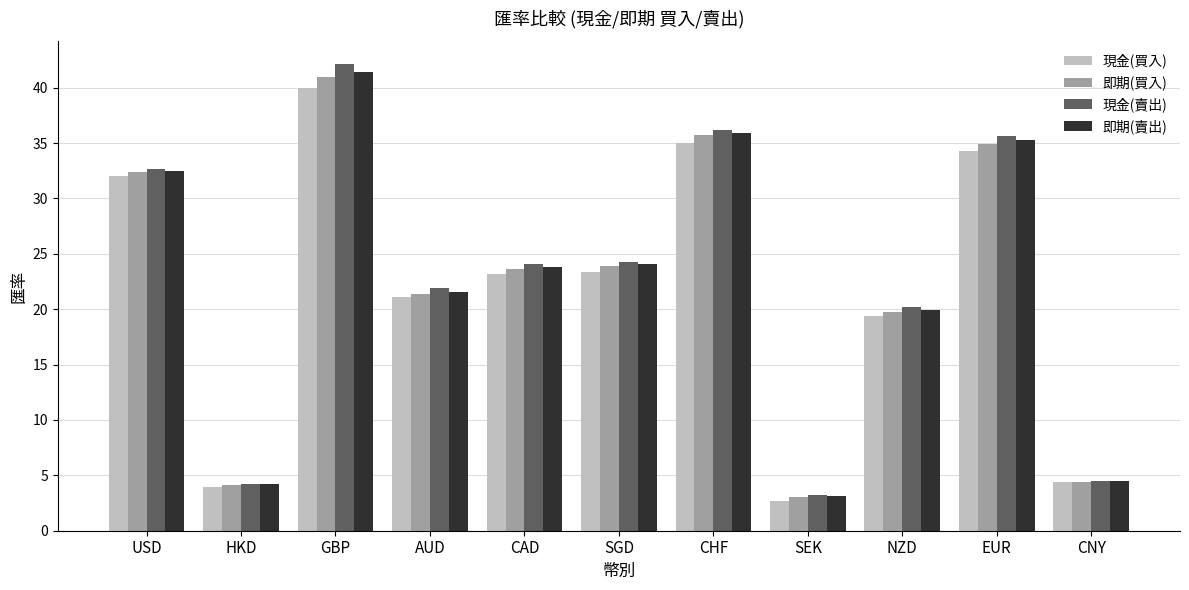

What value does the 現金(買入) series have at USD?

32.0